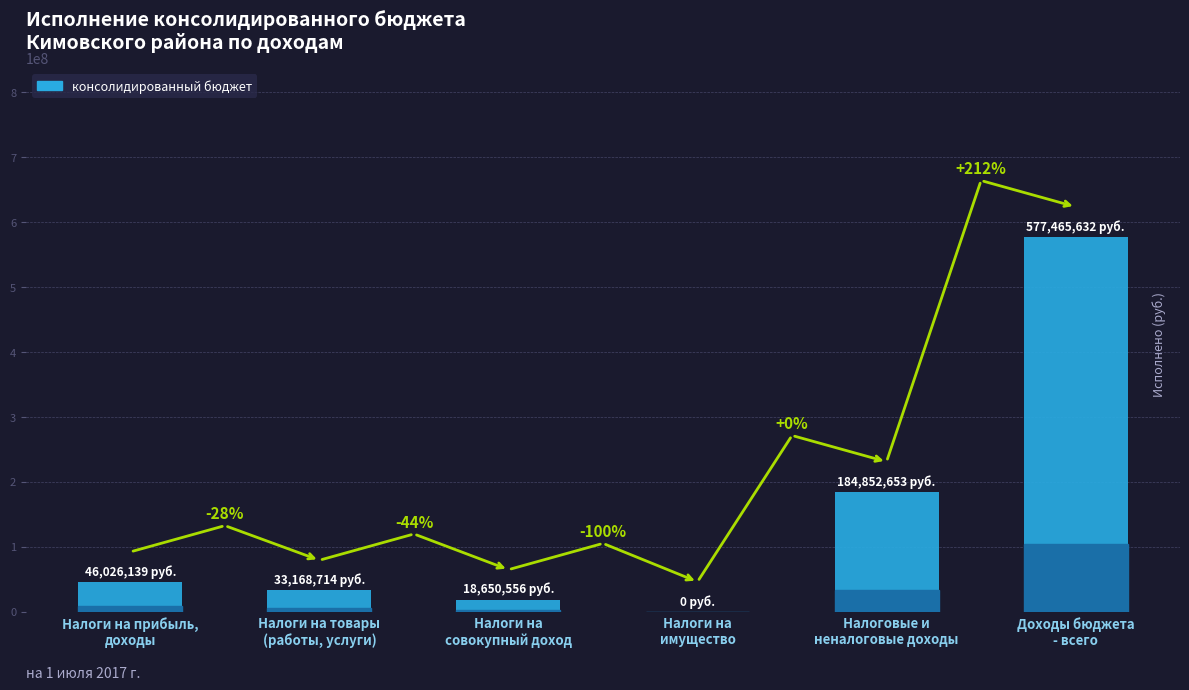

Are the bars horizontal?

No